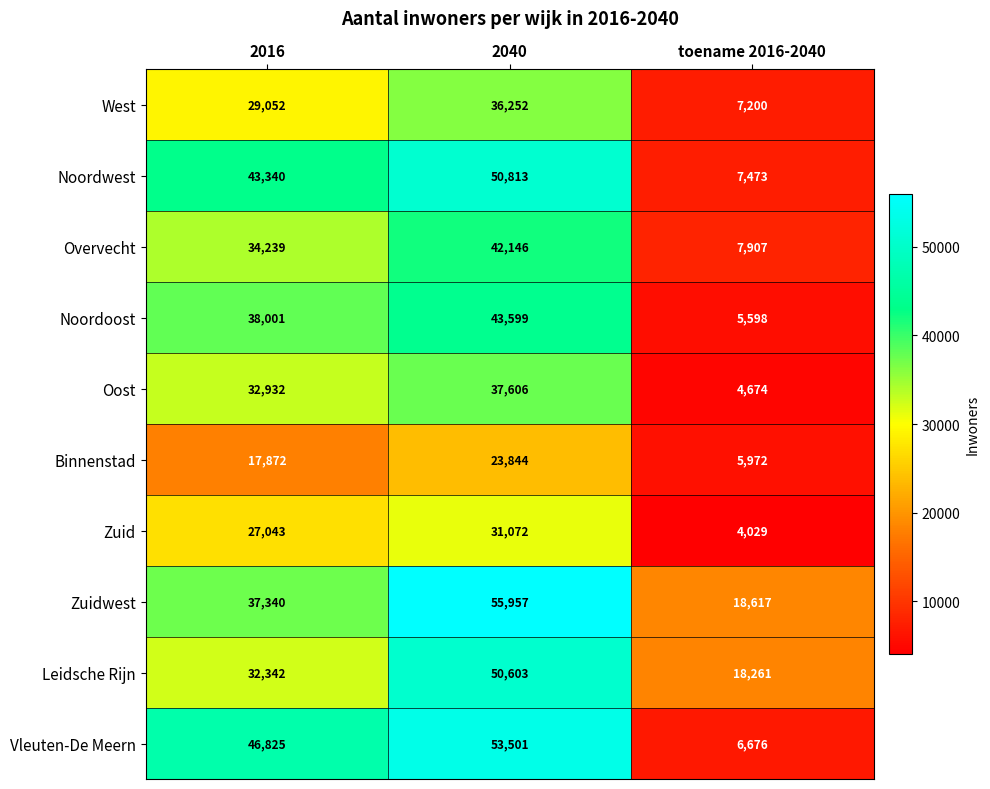

Count the Overvecht values in the range 7907 to 42146.

3